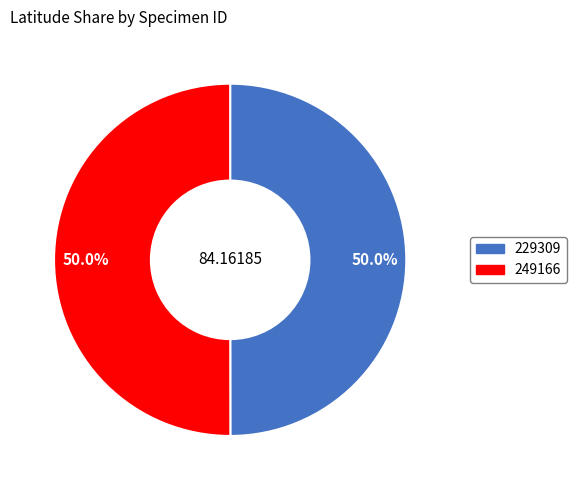

To the nearest percent, what portion does 249166 represent?

50%